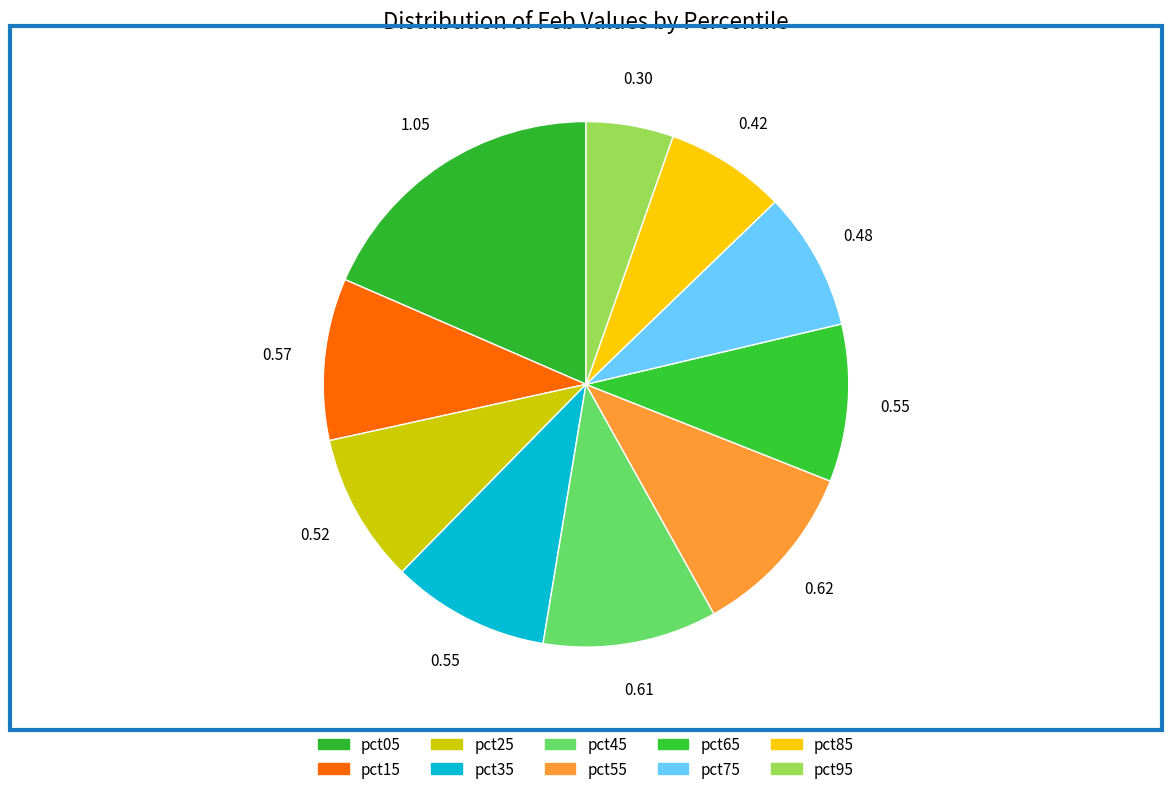

Is pct95 the majority of the pie?

No